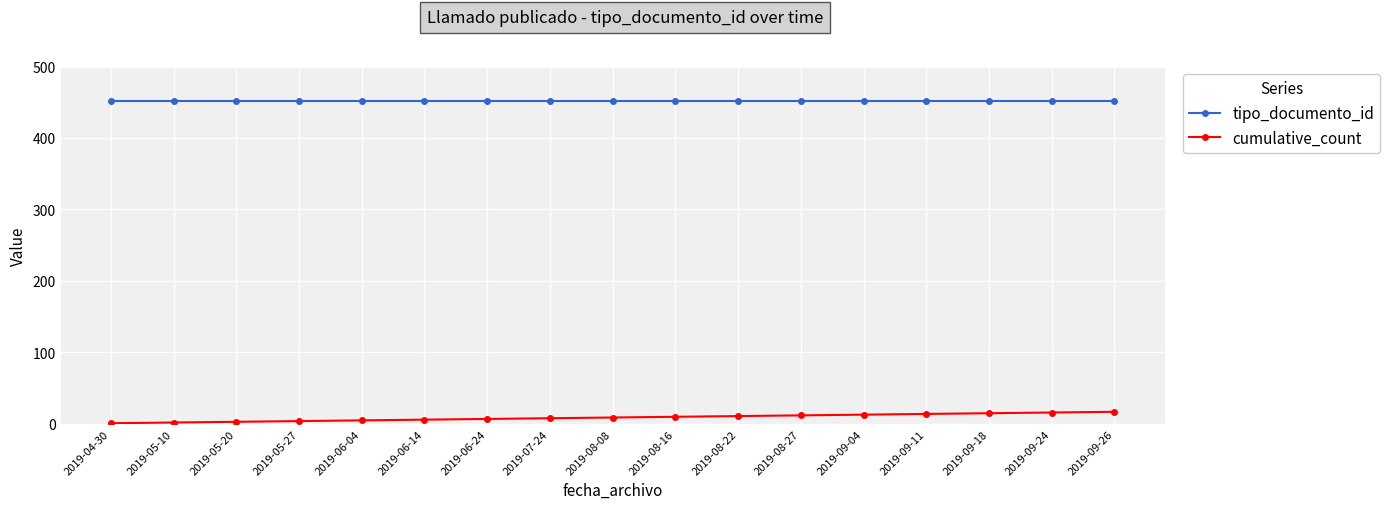

What is the label of the 6th point from the right?

2019-08-27